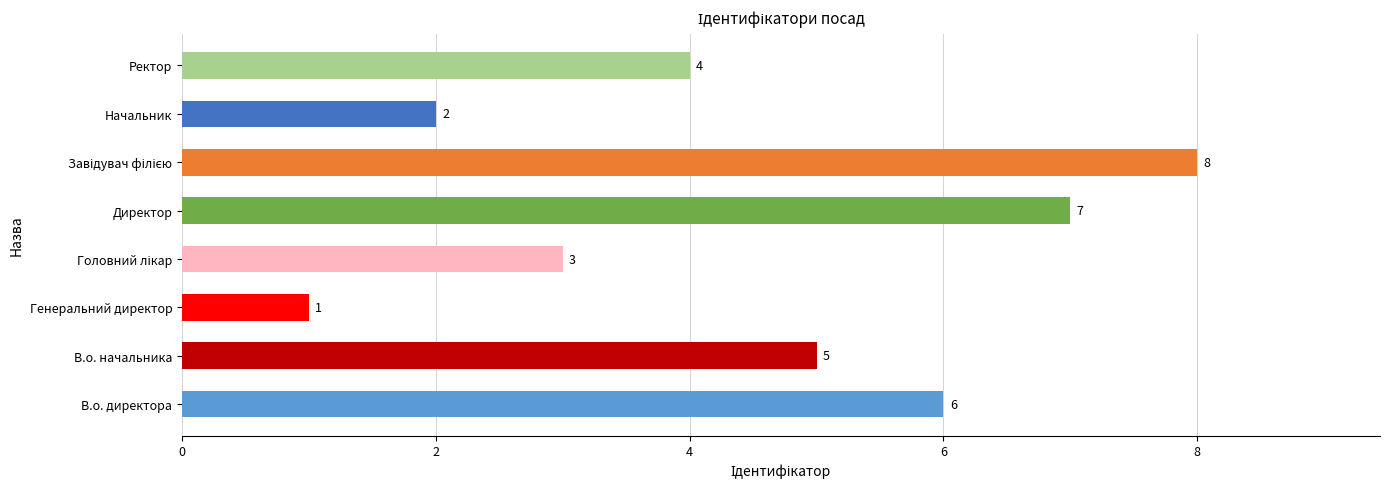

What is the difference between the second highest and minimum values?

6